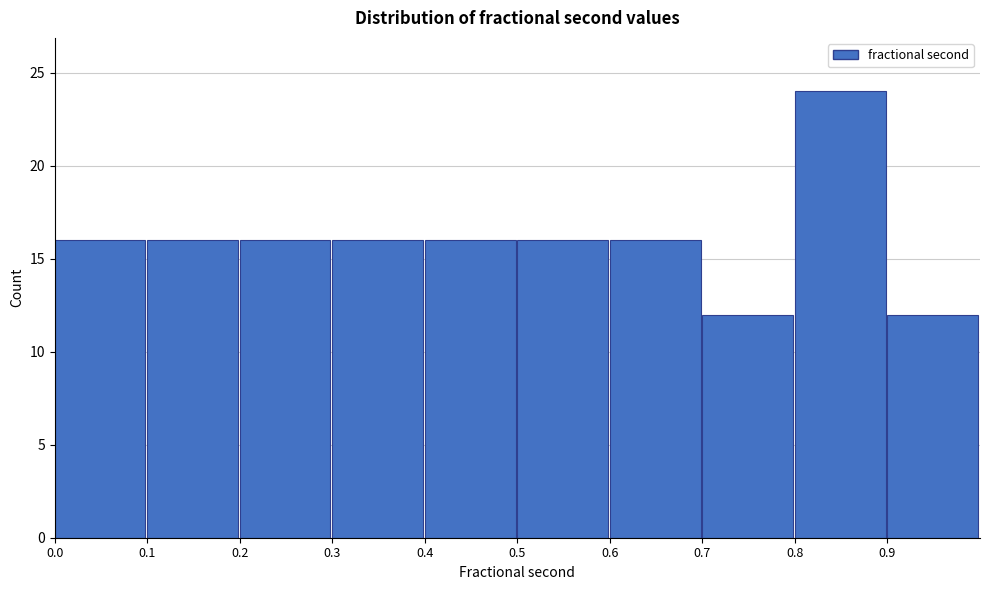

Reading left to right, list every bar in this chart as the range it spans on the x-axis followed by its height. The values are not printed on the chart, so give them approximately, as read against the axis.

0.0 to 0.1: 16
0.1 to 0.2: 16
0.2 to 0.3: 16
0.3 to 0.4: 16
0.4 to 0.5: 16
0.5 to 0.6: 16
0.6 to 0.7: 16
0.7 to 0.8: 12
0.8 to 0.9: 24
0.9 to 1.0: 12